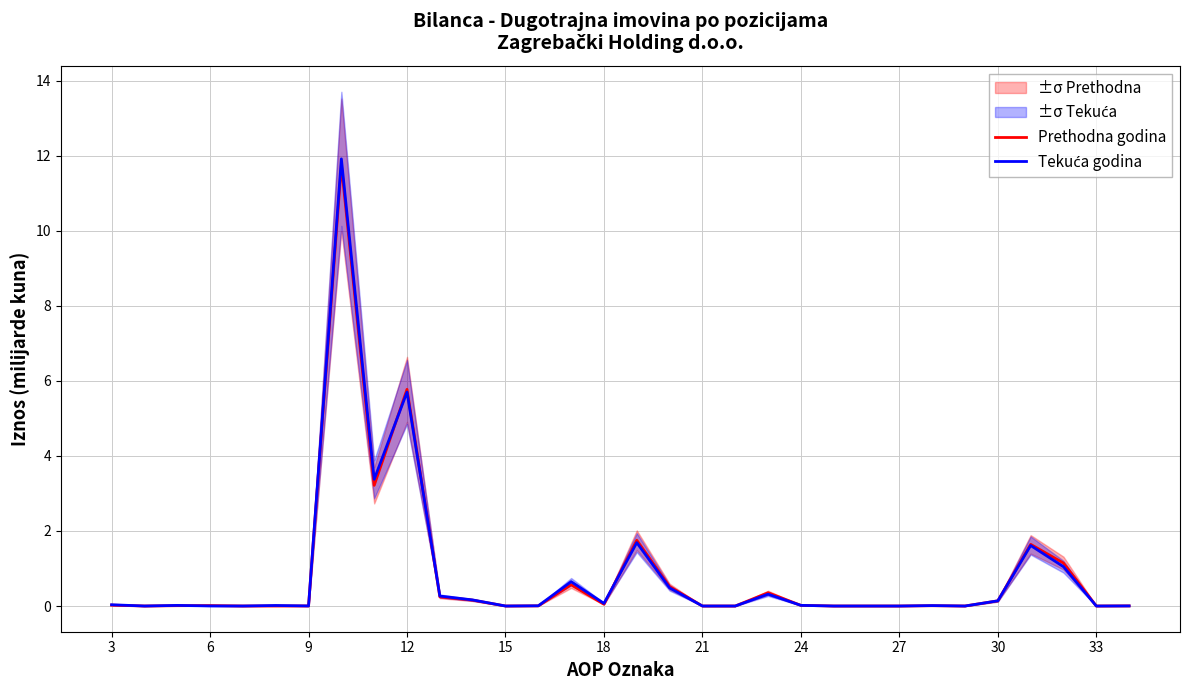

Reading left to right, extract all data points from this chart.

Prethodna godina: 0.0	0.0	0.0	0.0	0.0	0.0	0.0	11.8	3.2	5.8	0.2	0.2	0.0	0.0	0.6	0.0	1.8	0.5	0.0	0.0	0.4	0.0	0.0	0.0	0.0	0.0	0.0	0.1	1.6	1.1	0.0	0.0
Tekuća godina: 0.0	0.0	0.0	0.0	0.0	0.0	0.0	11.9	3.4	5.7	0.3	0.2	0.0	0.0	0.6	0.1	1.7	0.5	0.0	0.0	0.3	0.0	0.0	0.0	0.0	0.0	0.0	0.1	1.6	1.0	0.0	0.0